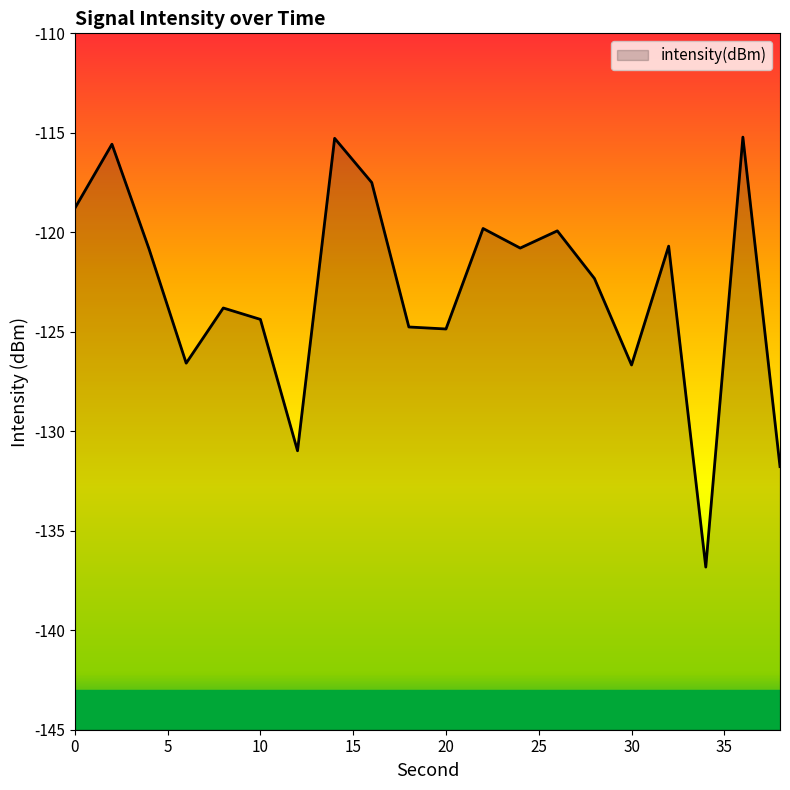

Reading left to right, what are all the values shown in this chart?

0=-118.8	2=-115.6	4=-120.8	6=-126.6	8=-123.8	10=-124.4	12=-131.0	14=-115.3	16=-117.5	18=-124.8	20=-124.9	22=-119.8	24=-120.8	26=-119.9	28=-122.3	30=-126.7	32=-120.7	34=-136.8	36=-115.2	38=-131.8